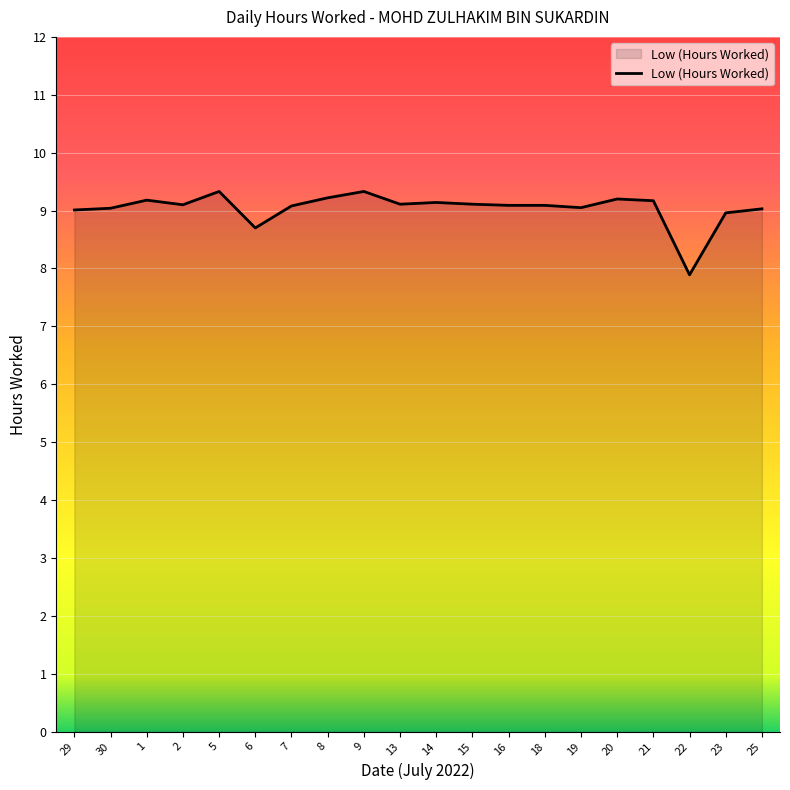

What position from the left is 7?

7